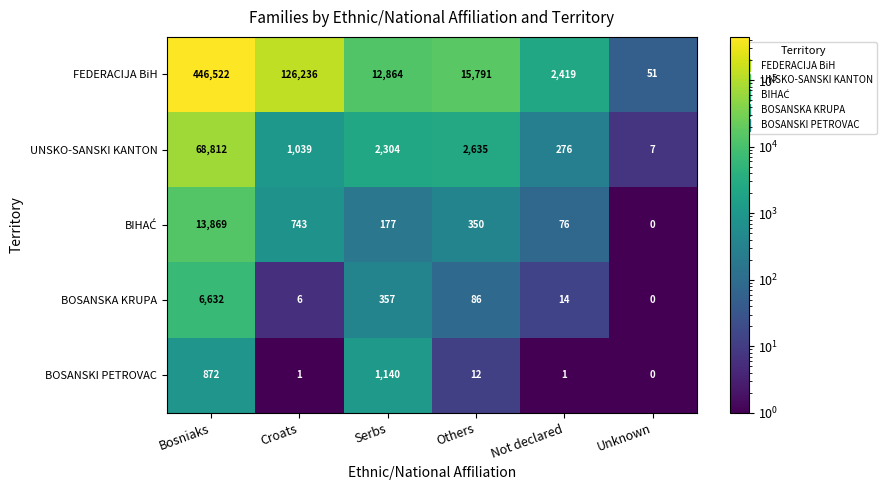

Which series has the largest range (max minus min)?

FEDERACIJA BiH